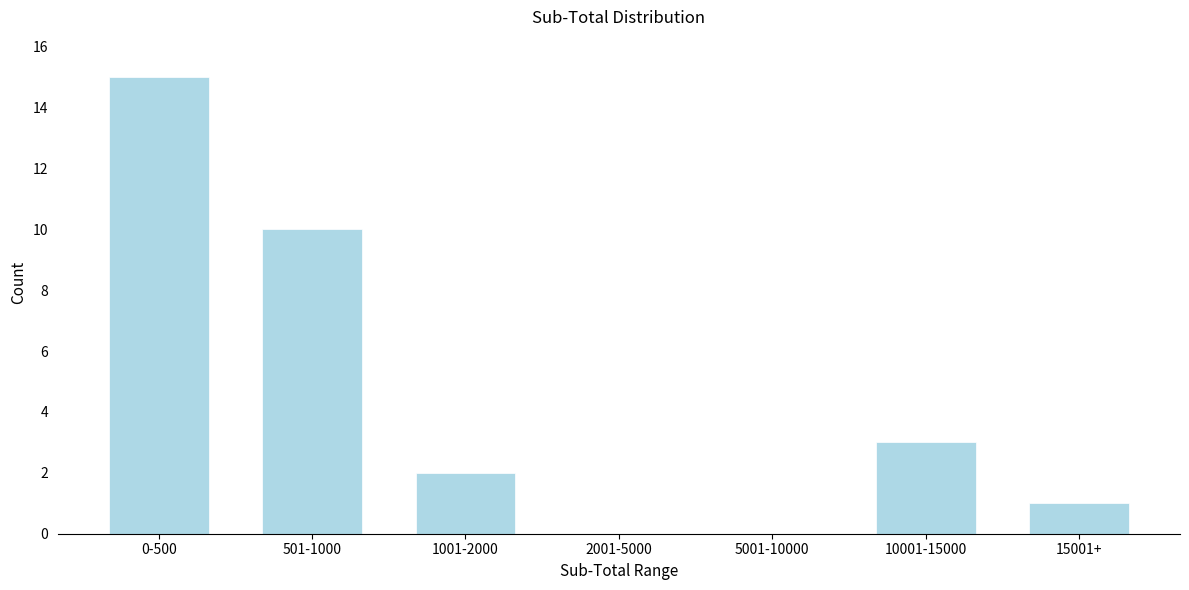

Reading left to right, transcribe all the data shown in this chart.

0-500=15	501-1000=10	1001-2000=2	2001-5000=0	5001-10000=0	10001-15000=3	15001+=1